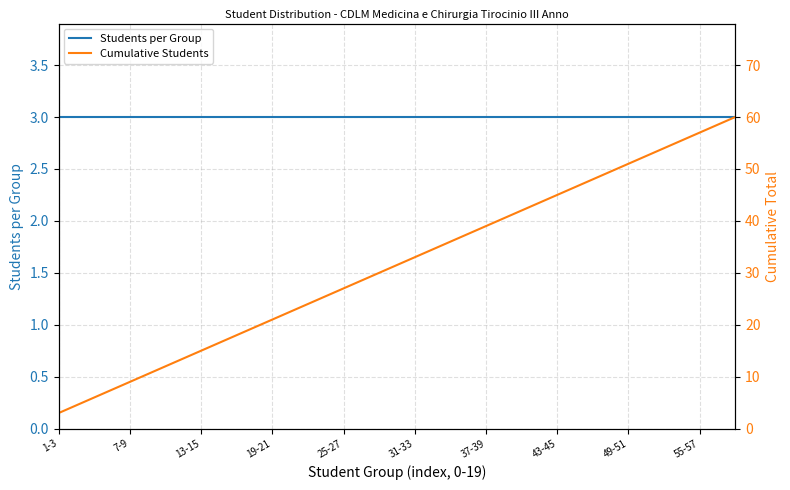

Reading left to right, list all the values displayed in this chart.

Students per Group: 3	3	3	3	3	3	3	3	3	3	3	3	3	3	3	3	3	3	3	3
Cumulative Students: 3	6	9	12	15	18	21	24	27	30	33	36	39	42	45	48	51	54	57	60